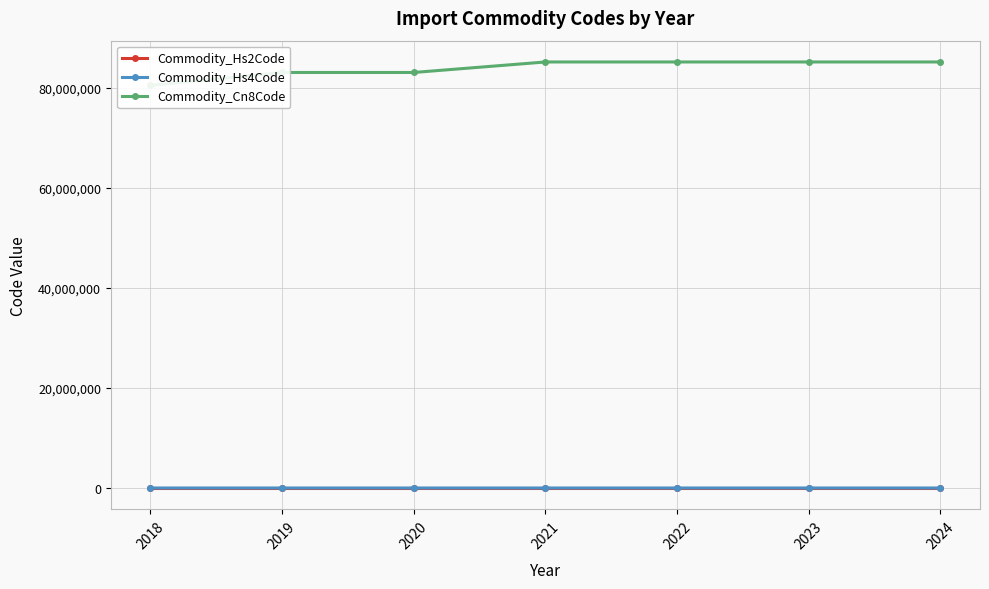

How many data points in Commodity_Hs4Code are less than 8512?

3